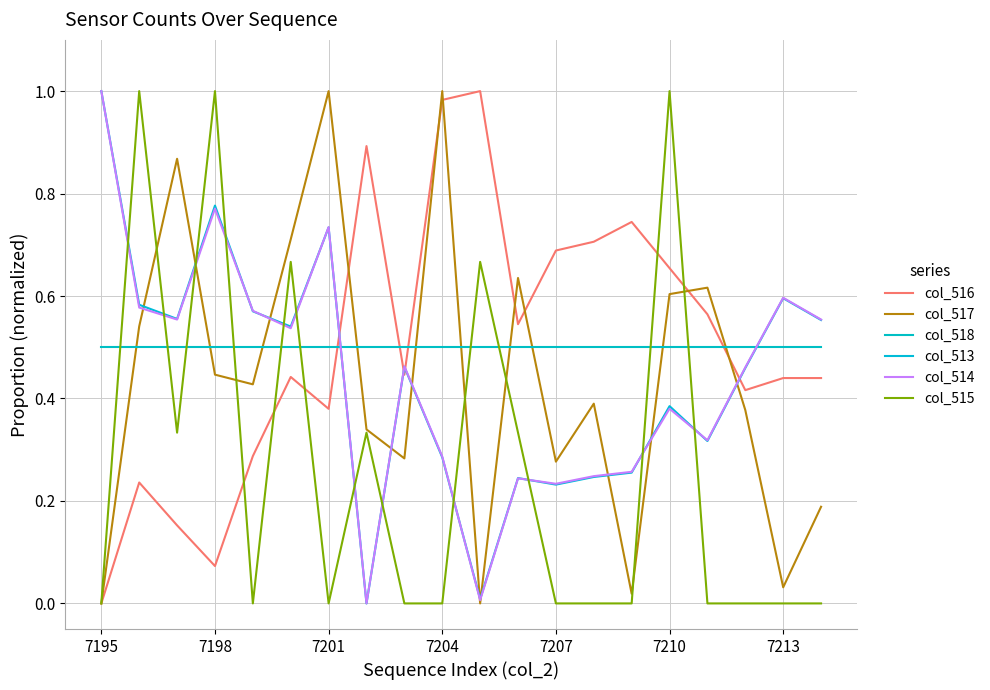

What is the maximum value for col_517?

1.0